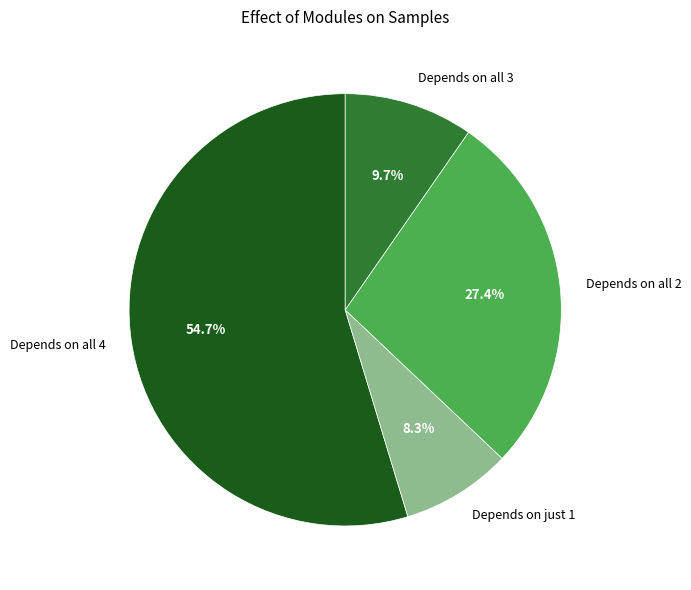

Does any single category account for the majority?

Yes